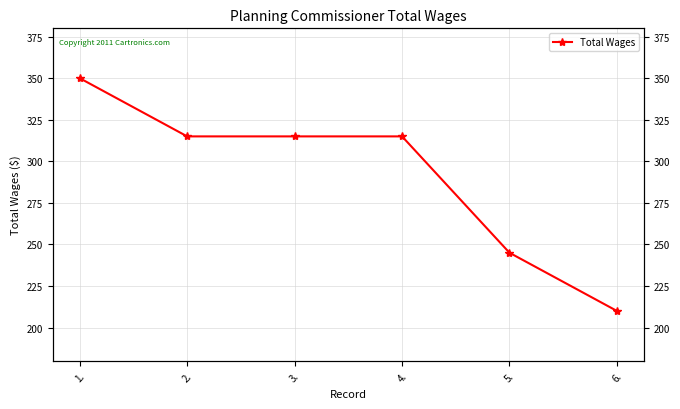

How many lines are shown in the chart?

1